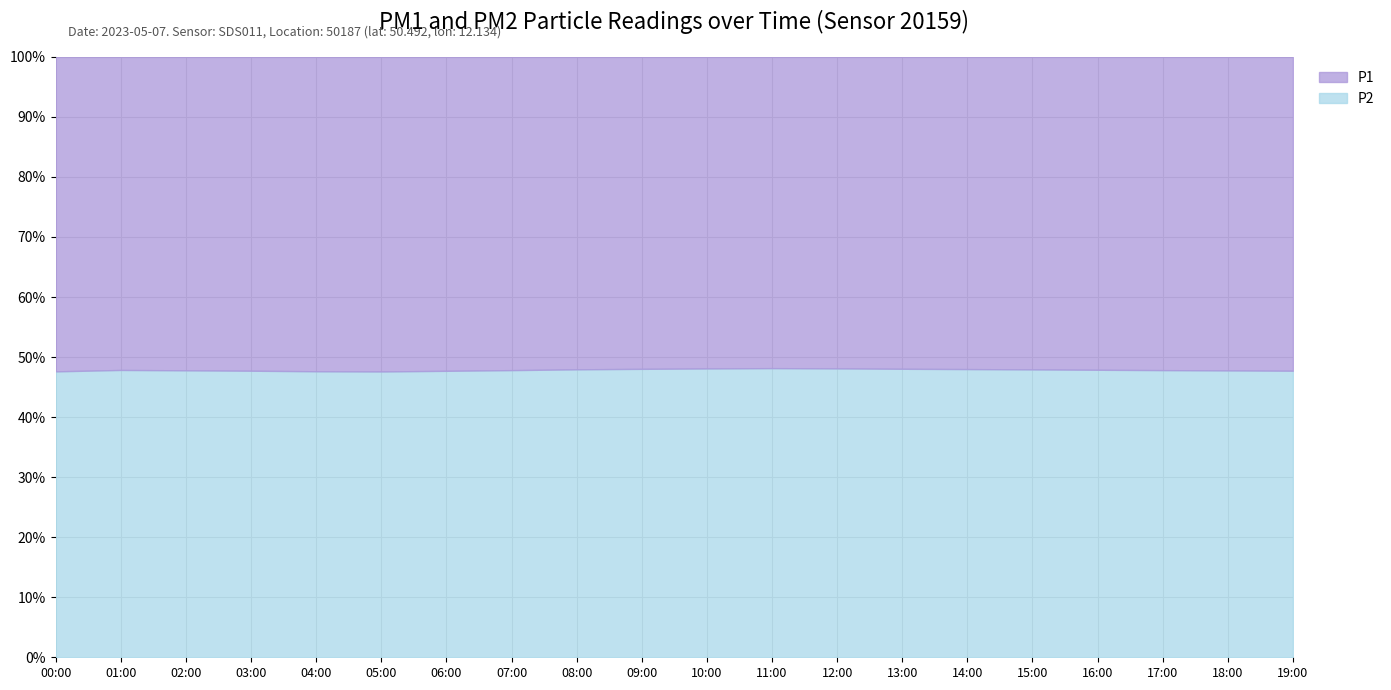

List the series in order of their overall mean, lowest first.

P2, P1